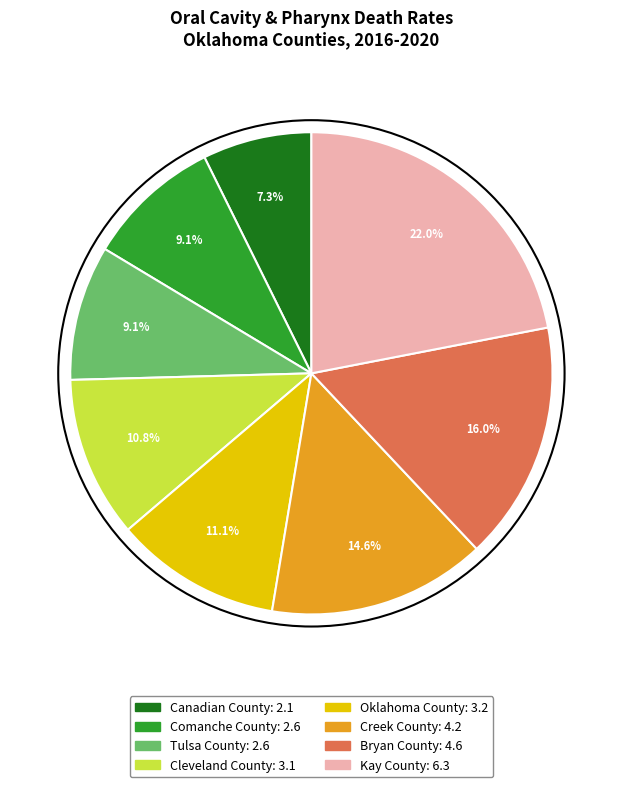

Which category has the smallest portion of the pie?

Canadian County